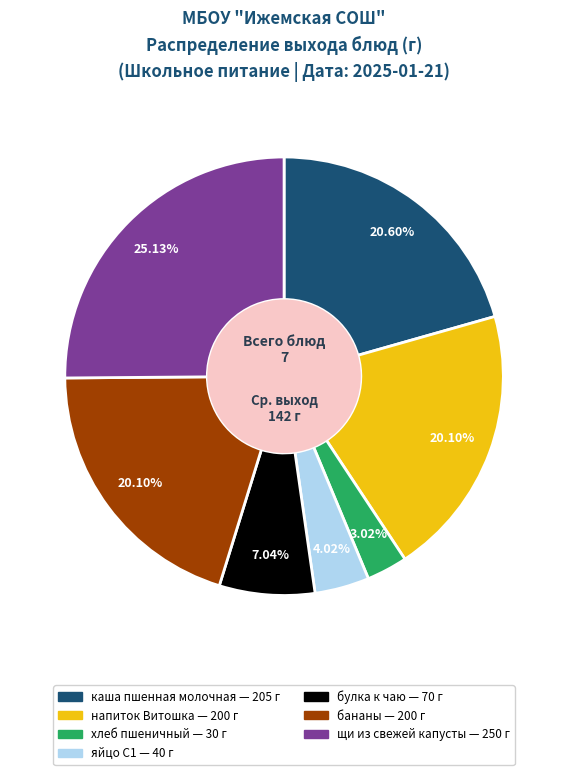

Is there any slice that represents more than half of the pie?

No